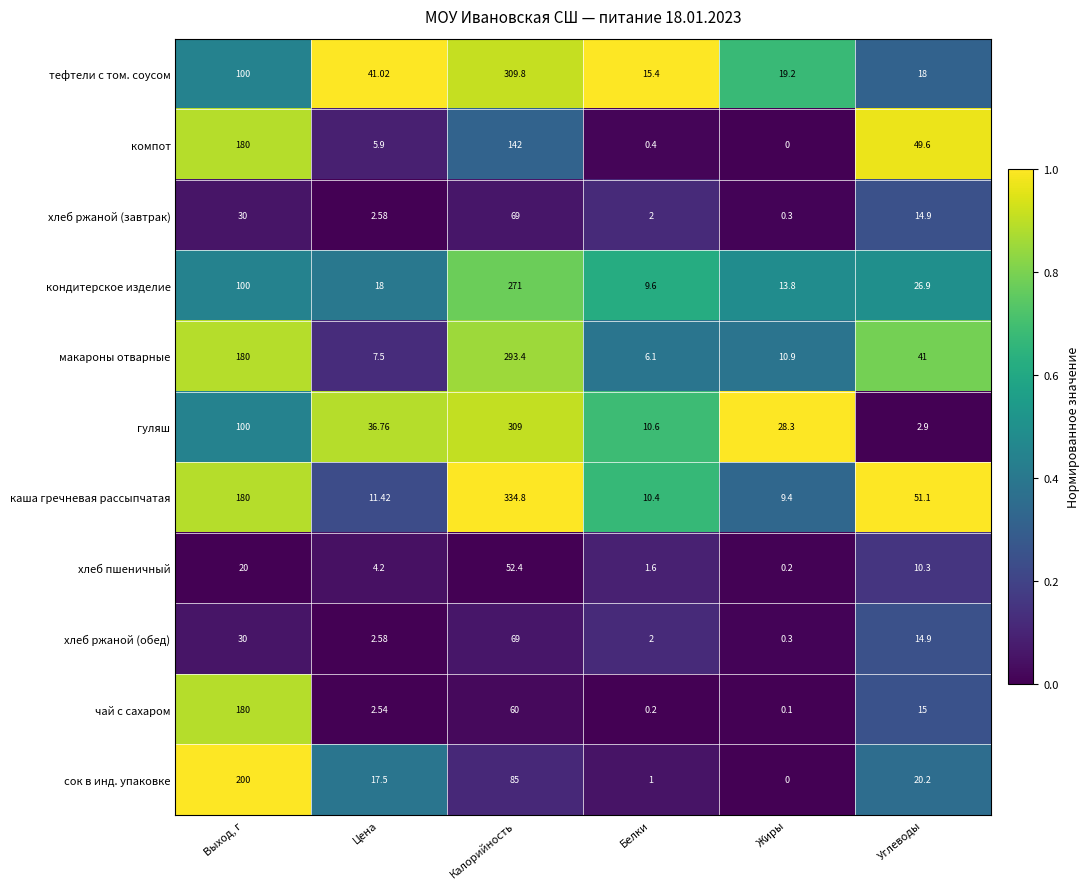

Which series has the largest range (max minus min)?

каша гречневая рассыпчатая